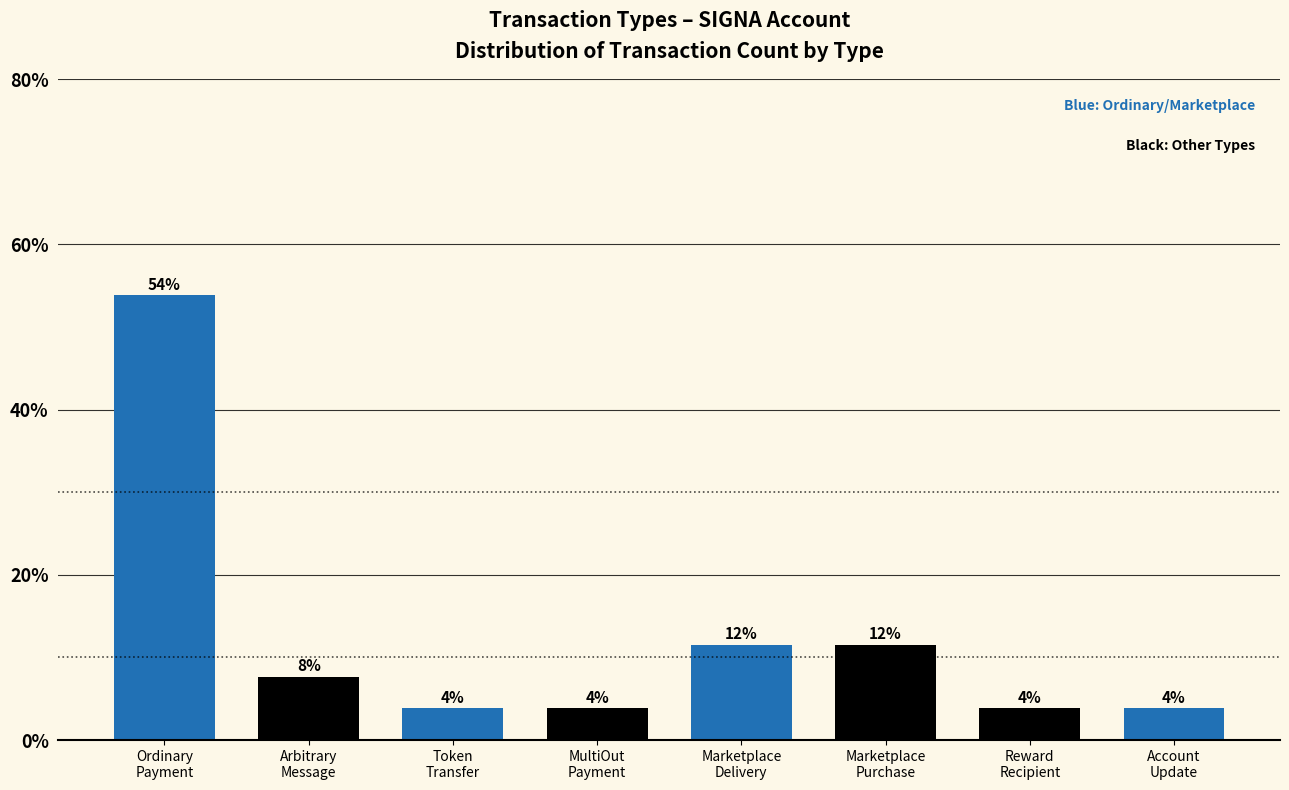

Are the bars horizontal?

No